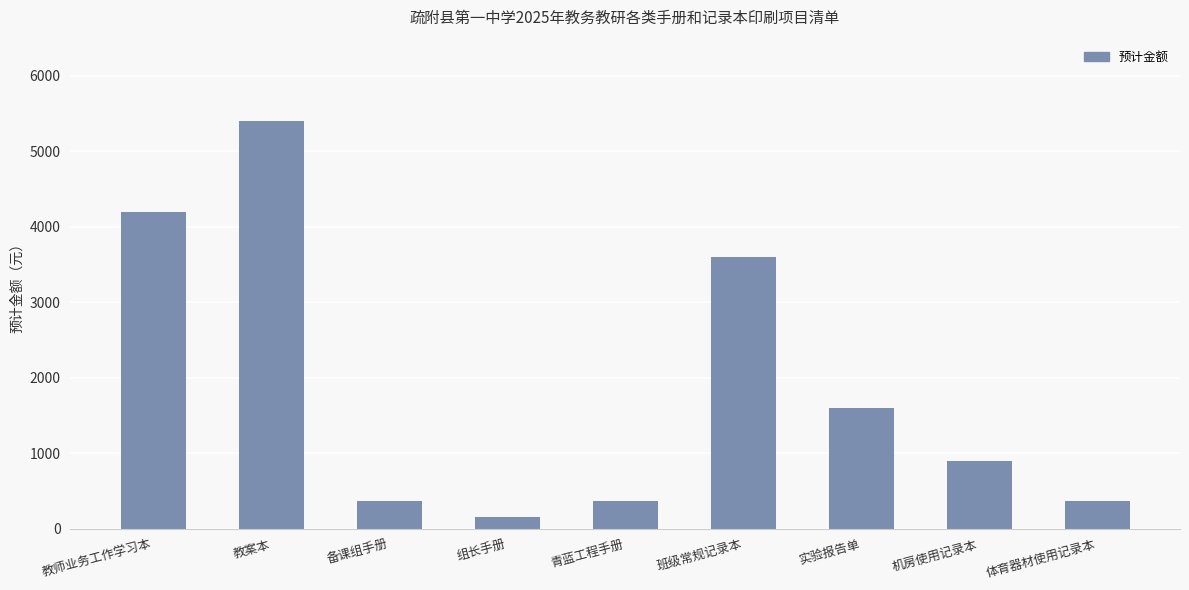

Reading right to left, what are all the values shown in this chart?

体育器材使用记录本=360	机房使用记录本=900	实验报告单=1600	班级常规记录本=3600	青蓝工程手册=360	组长手册=160	备课组手册=360	教案本=5400	教师业务工作学习本=4200